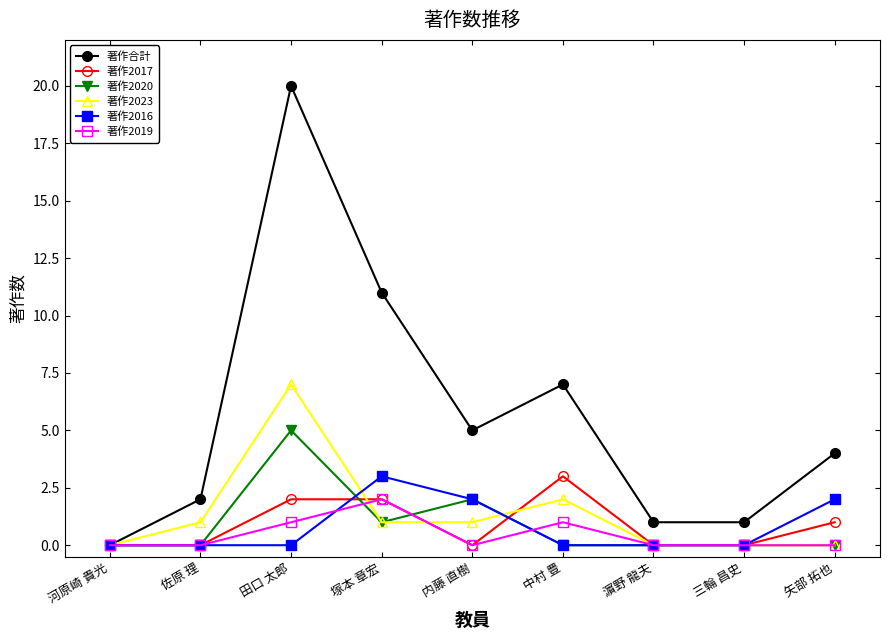

What is the sum of all 著作2019 values?

4